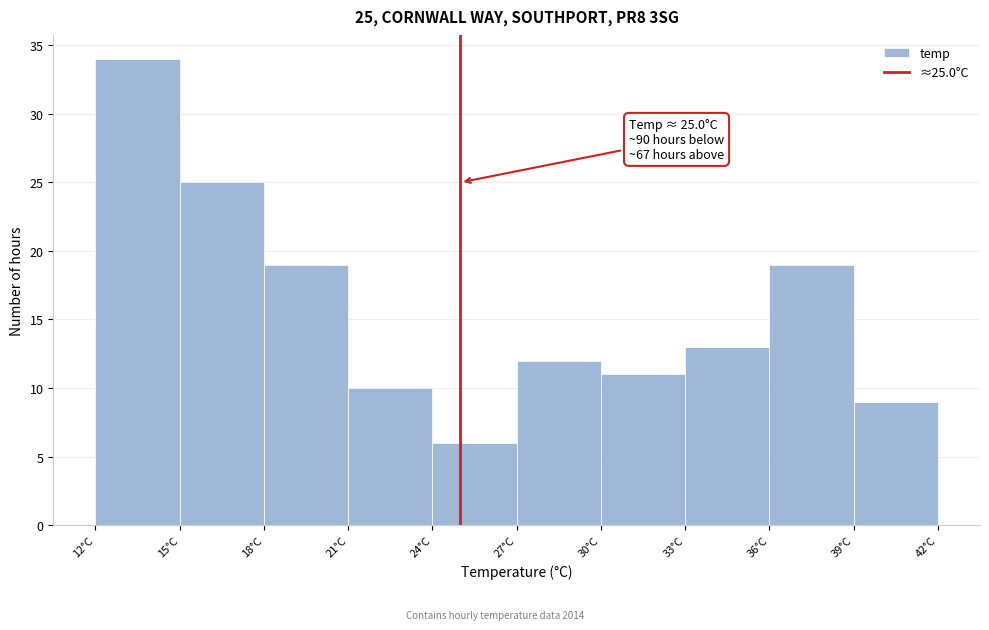

Over which range of the x-axis is the bar tallest?

12 to 15